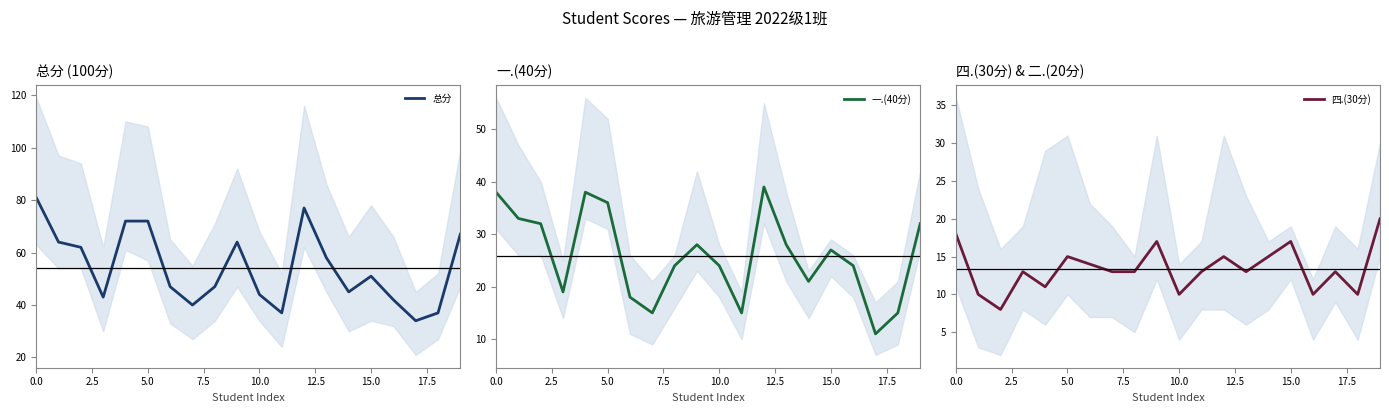

Does the chart have visible grid lines?

No